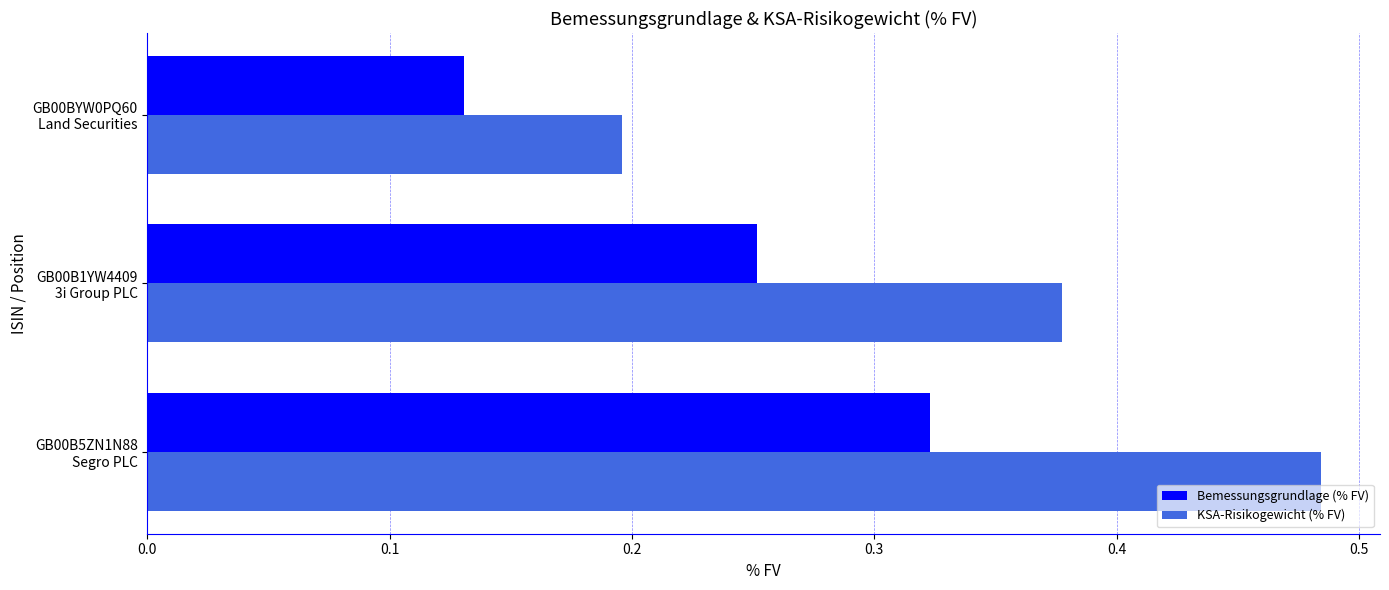

Which series has the largest total across all categories?

KSA-Risikogewicht (% FV)